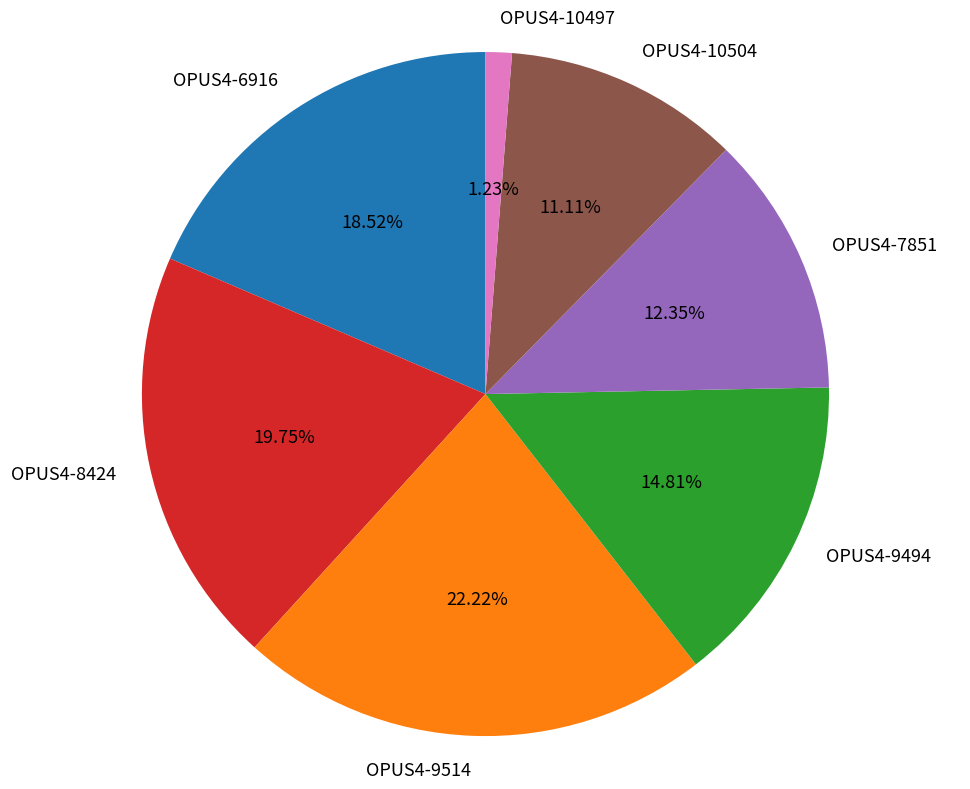

The OPUS4-9494 slice represents 6% of the pie. True or false?

False